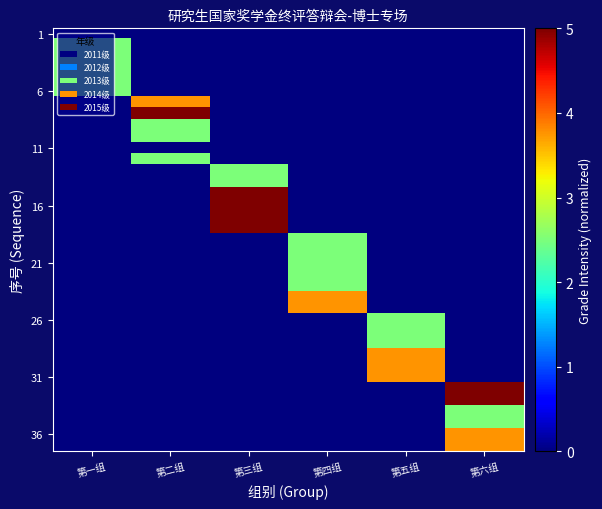

What is the difference between the highest and lowest values at 第六组?

5.0